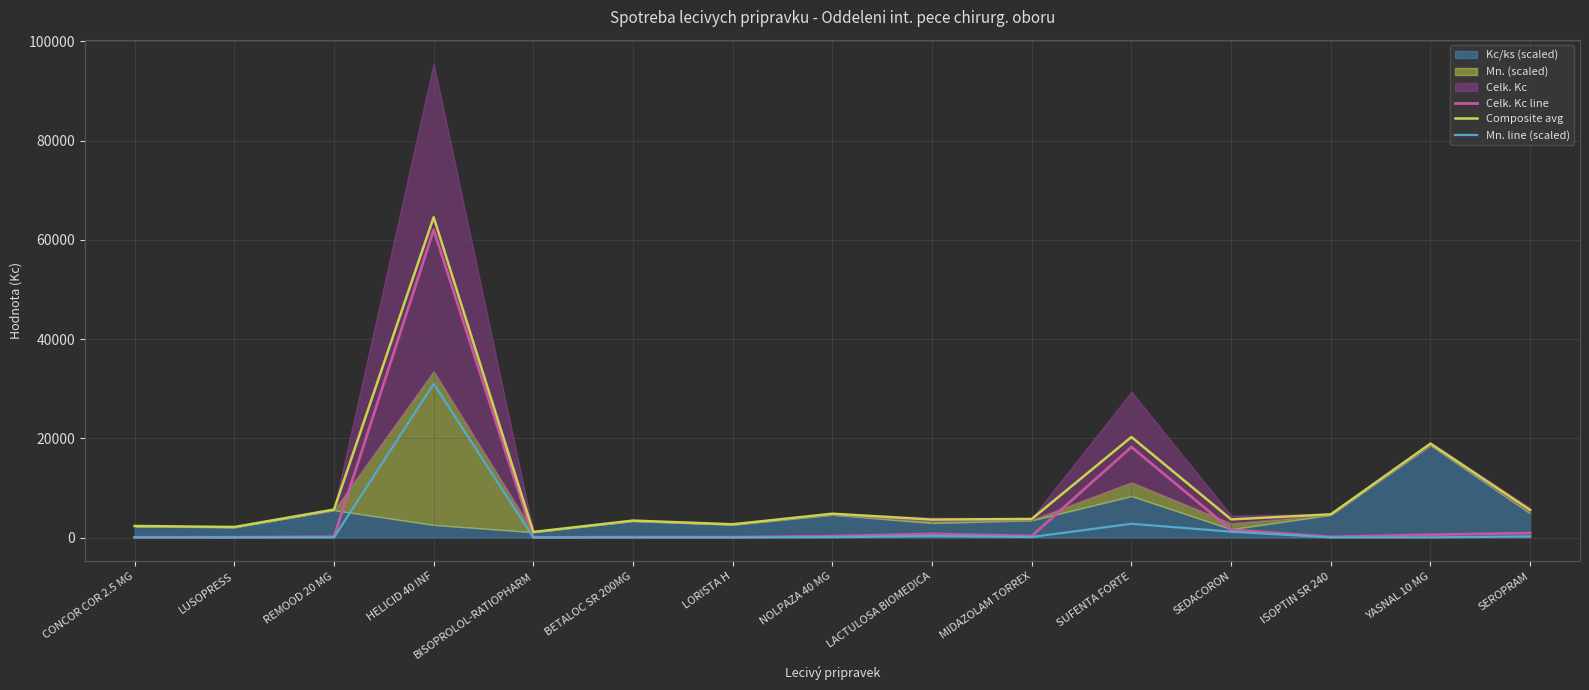

What is the smallest value displayed?

33.7